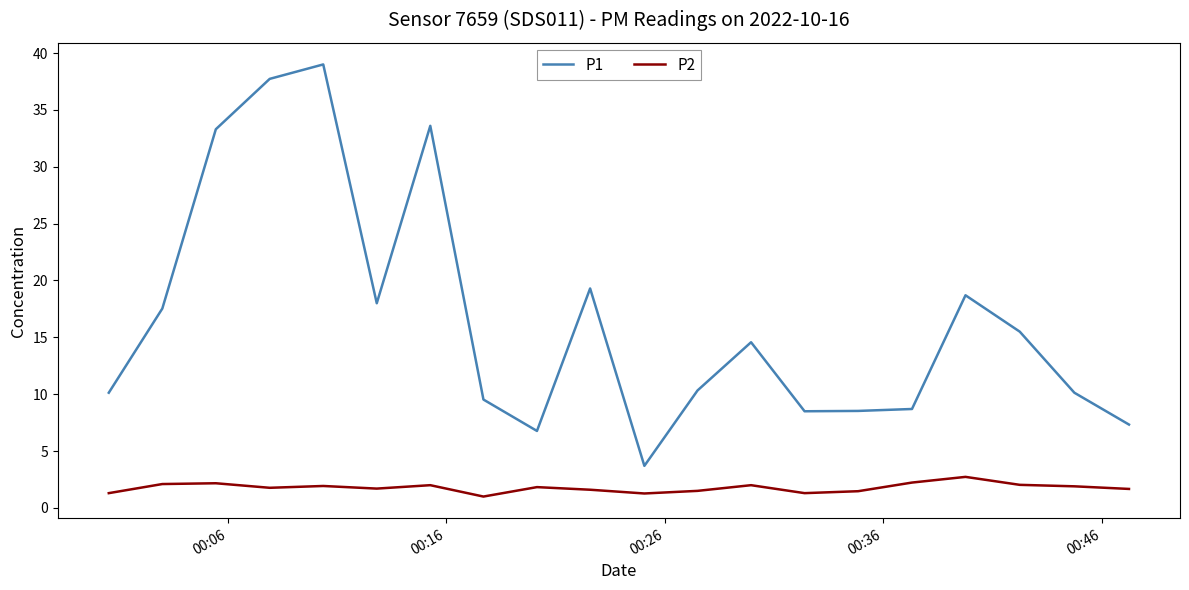

What is the greatest value displayed?

39.0